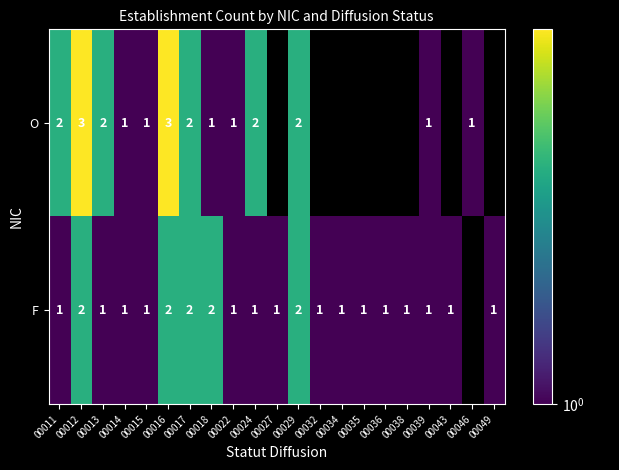

Between 00027 and 00017, which is larger?

00017